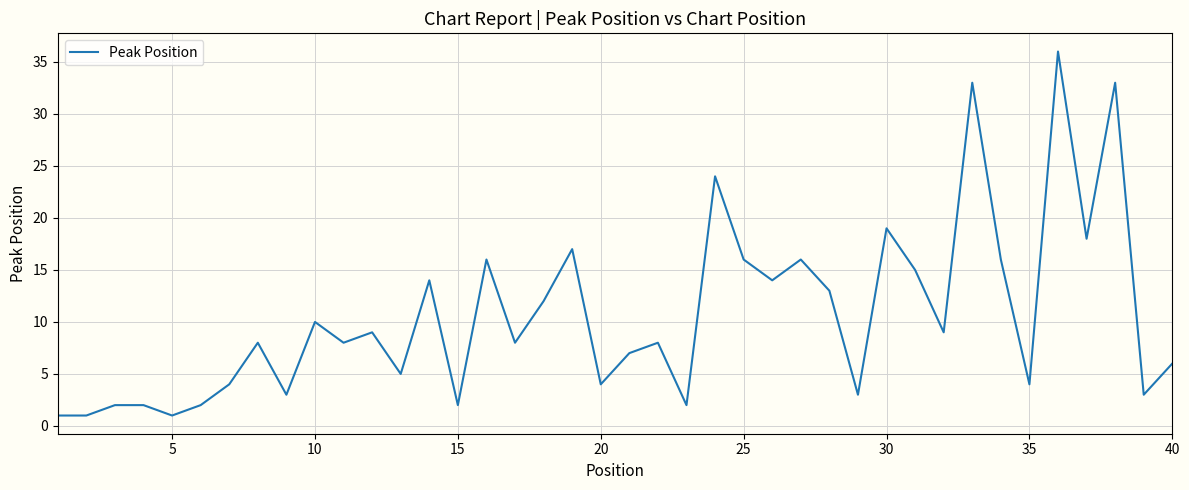

What is the greatest value displayed?

36